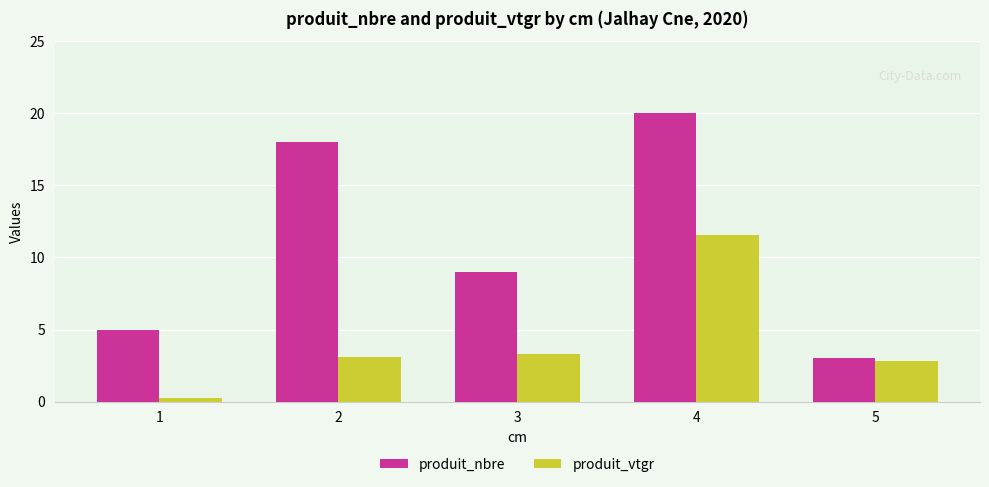

True or false: produit_nbre has a value of 2.7 at 1.

False